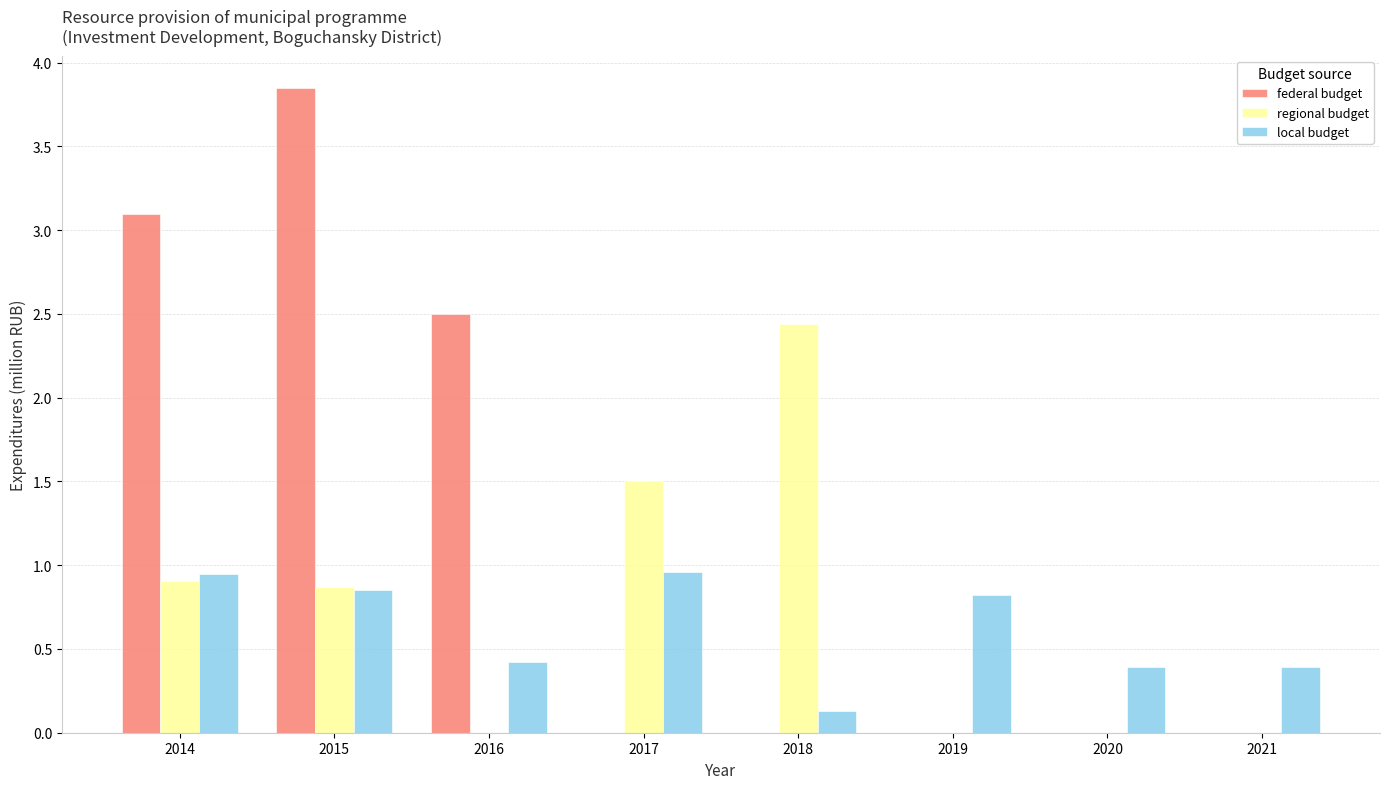

Which label corresponds to the largest value in the chart?

2015